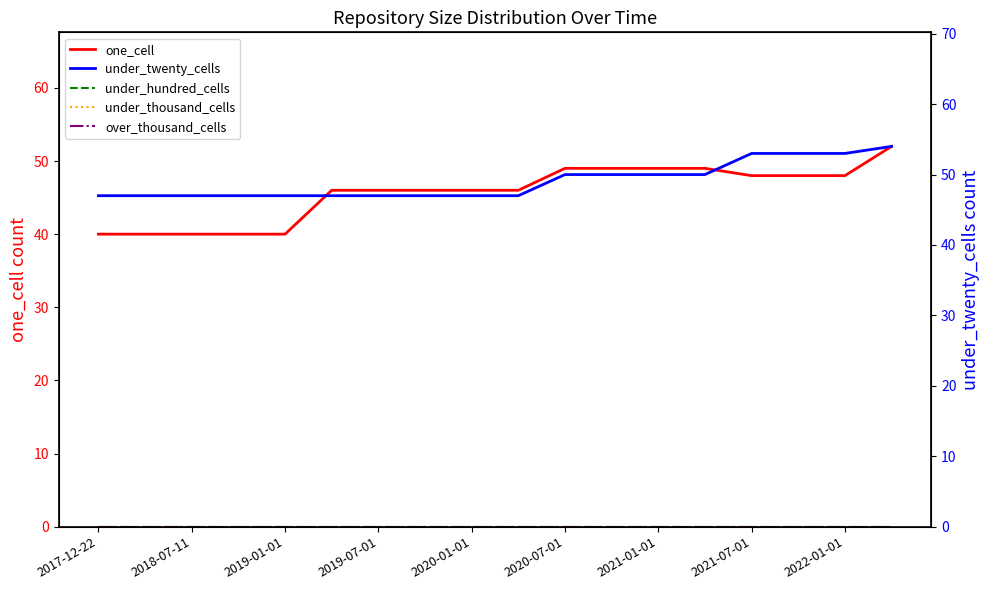

True or false: under_twenty_cells and under_thousand_cells intersect in this chart.

False